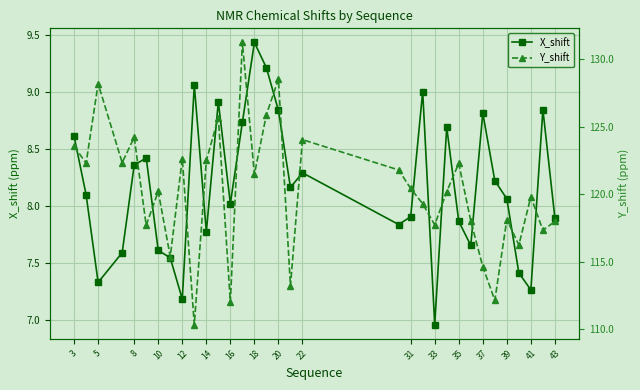

Which series has the largest range (max minus min)?

Y_shift